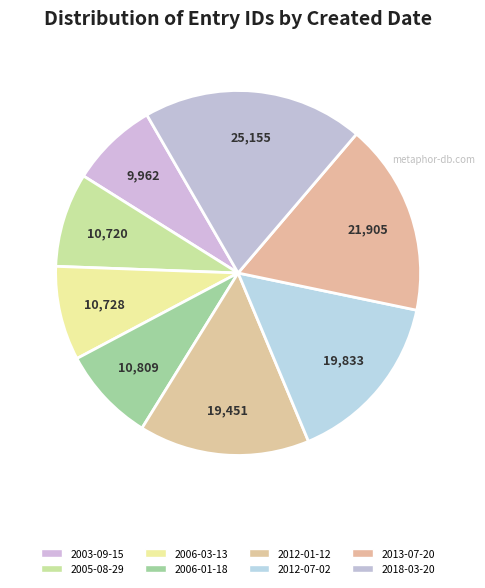

To the nearest percent, what portion does 2006-01-18 represent?

8%